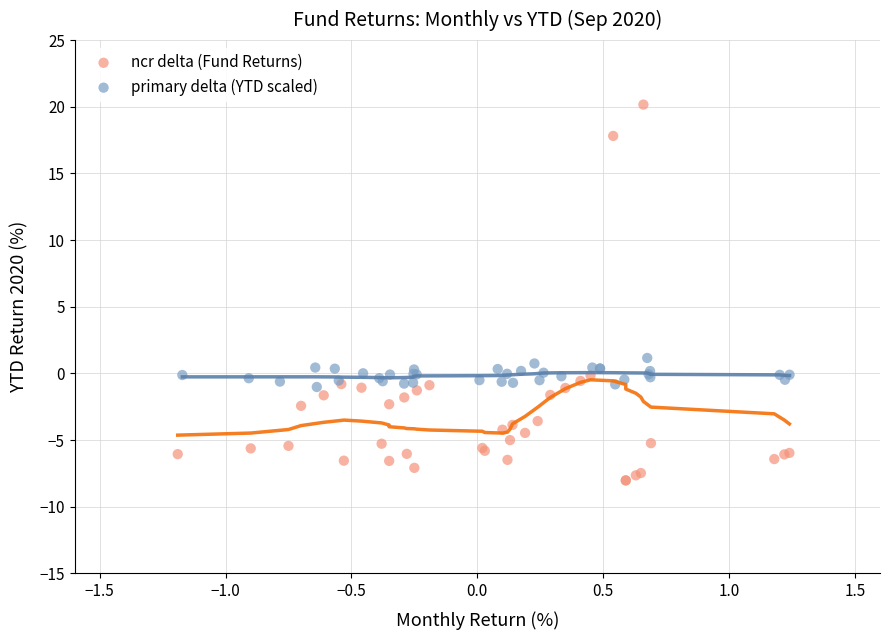

Which series contains the lowest Y value?

ncr delta (Fund Returns)